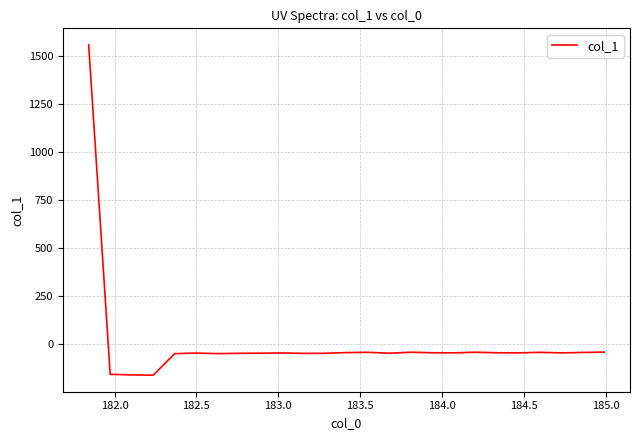

What is the difference between the maximum and minimum values?

1717.9